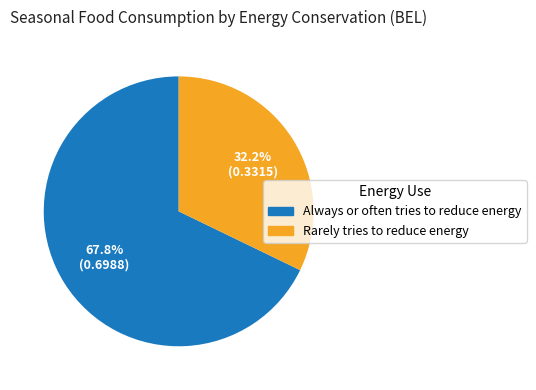

To the nearest percent, what is the combined percentage of Rarely tries to reduce energy and Always or often tries to reduce energy?

100%